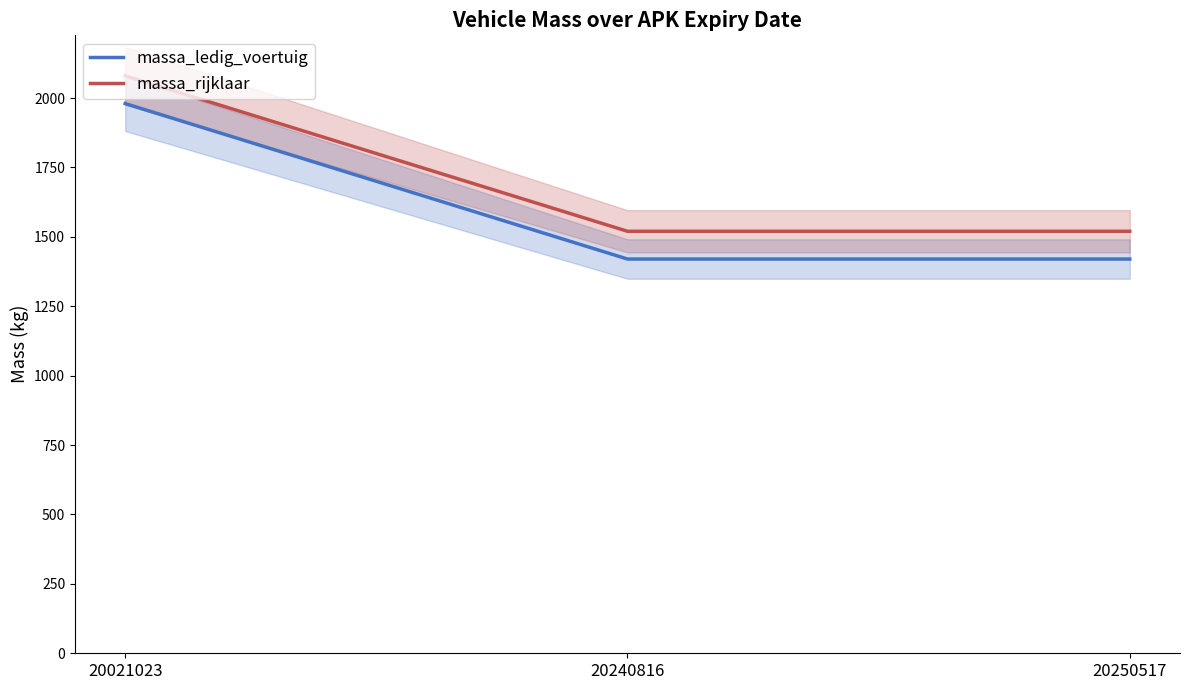

What is the average value of the massa_rijklaar series?

1707